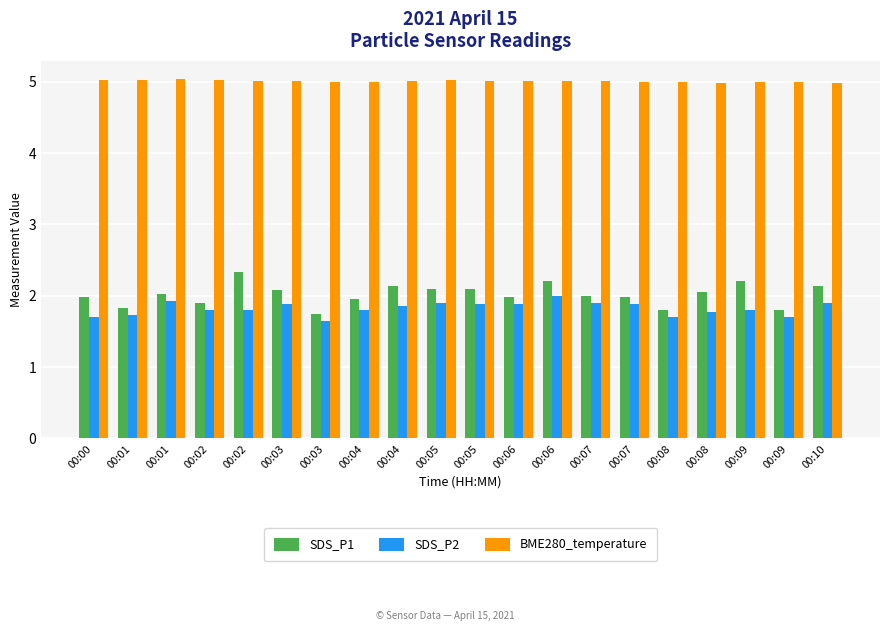

What are all the series names shown in the legend?

SDS_P1, SDS_P2, BME280_temperature